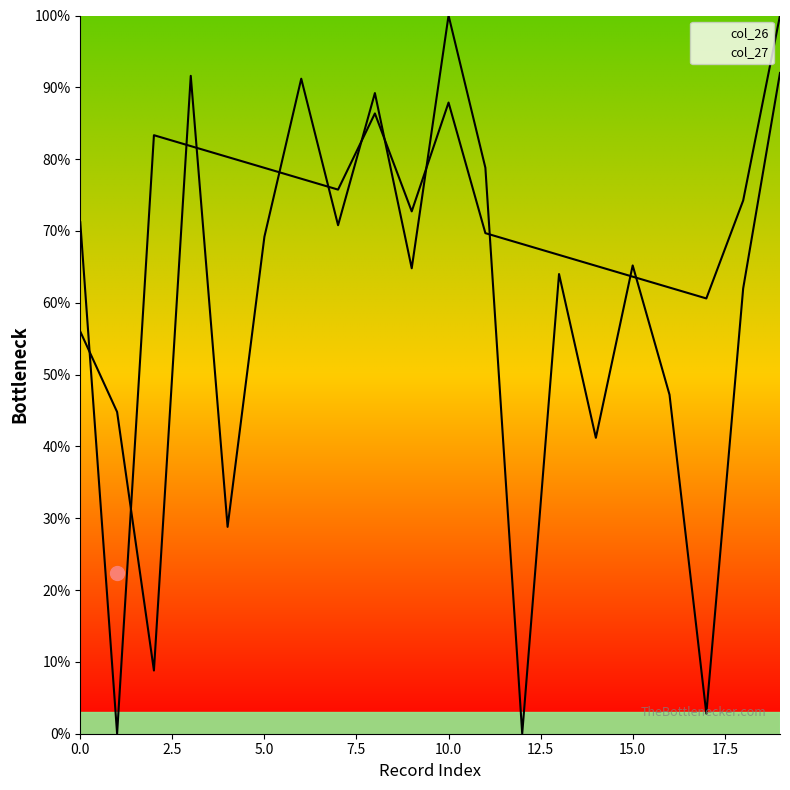

In col_27, how many points are higher than both neighbors (excluding endpoints)?

3